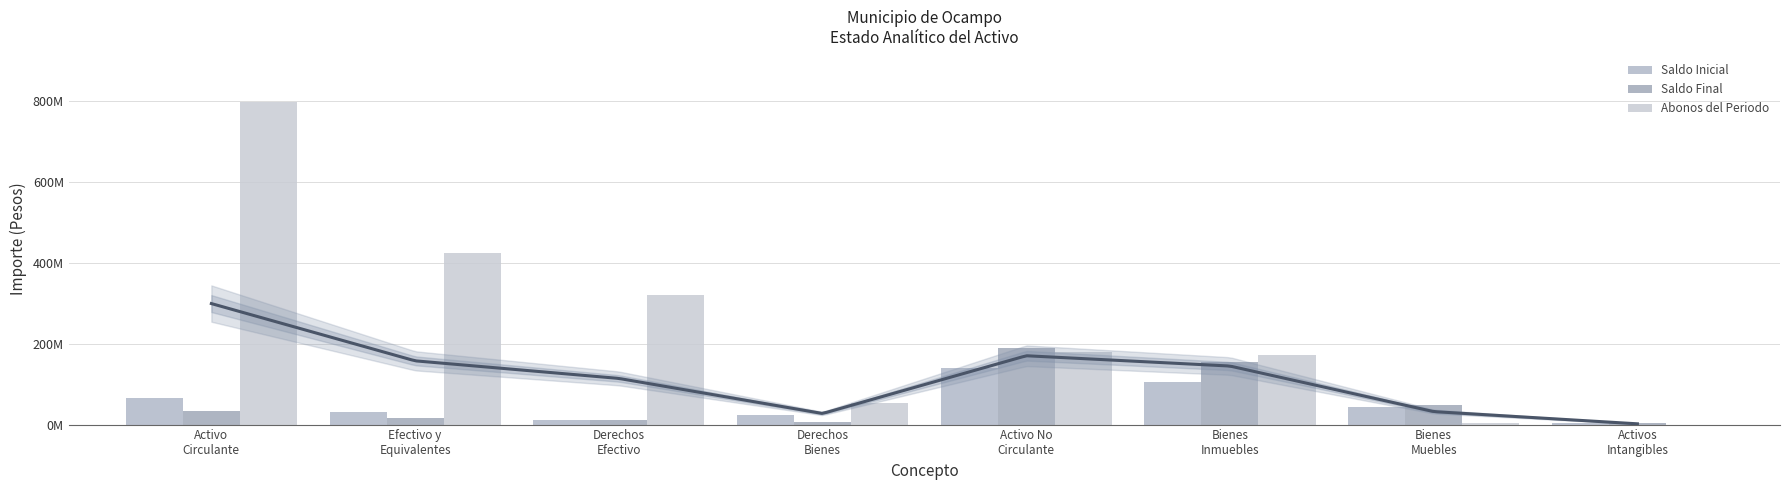

Reading left to right, transcribe all the data shown in this chart.

Saldo Inicial: Activo
Circulante=66528993.5	Efectivo y
Equivalentes=31495130.7	Derechos
Efectivo=11338278.2	Derechos
Bienes=23695584.5	Activo No
Circulante=140704203.5	Bienes
Inmuebles=106307004.2	Bienes
Muebles=44378501.9	Activos
Intangibles=2862434.0
Saldo Final: Activo
Circulante=33688938.6	Efectivo y
Equivalentes=17123742.3	Derechos
Efectivo=11198126.5	Derechos
Bienes=5367069.8	Activo No
Circulante=189800242.1	Bienes
Inmuebles=155503158.6	Bienes
Muebles=47988023.4	Activos
Intangibles=2862434.0
Abonos del Periodo: Activo
Circulante=797170711.9	Efectivo y
Equivalentes=424179542.3	Derechos
Efectivo=319838190.4	Derechos
Bienes=53152979.2	Activo No
Circulante=179968881.6	Bienes
Inmuebles=172332982.7	Bienes
Muebles=3926261.5	Activos
Intangibles=0.0